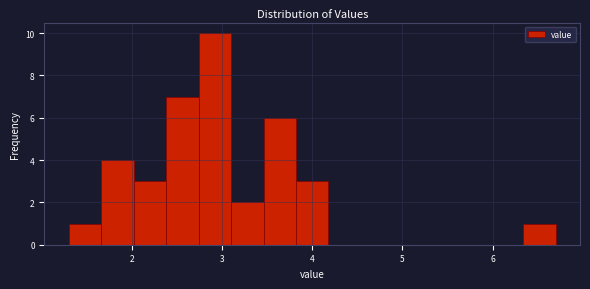

Around what value on the x-axis is the tallest bar? Give the approximate position of its centre, as read against the axis.

2.9